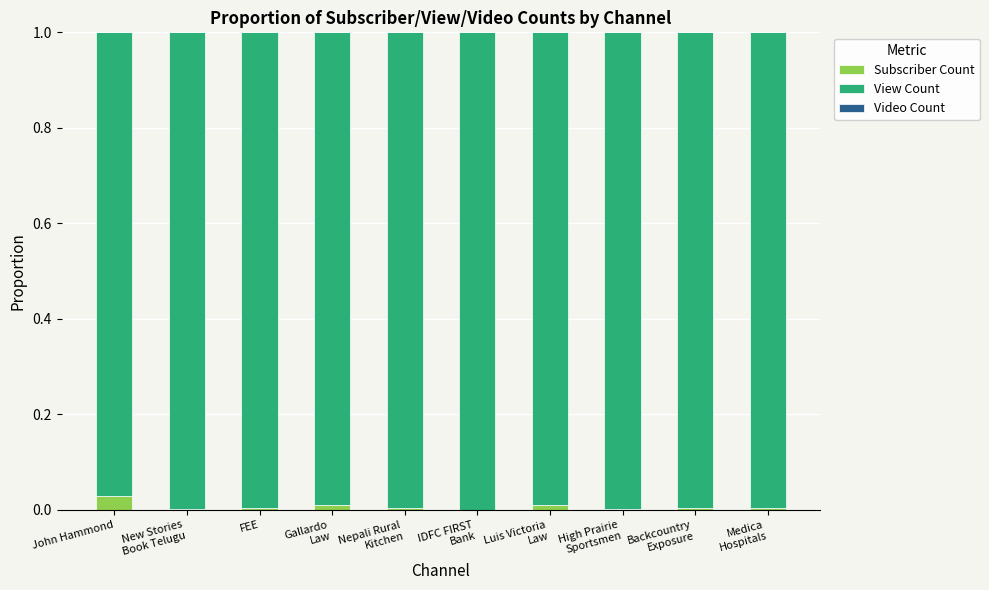

Are the bars horizontal?

No